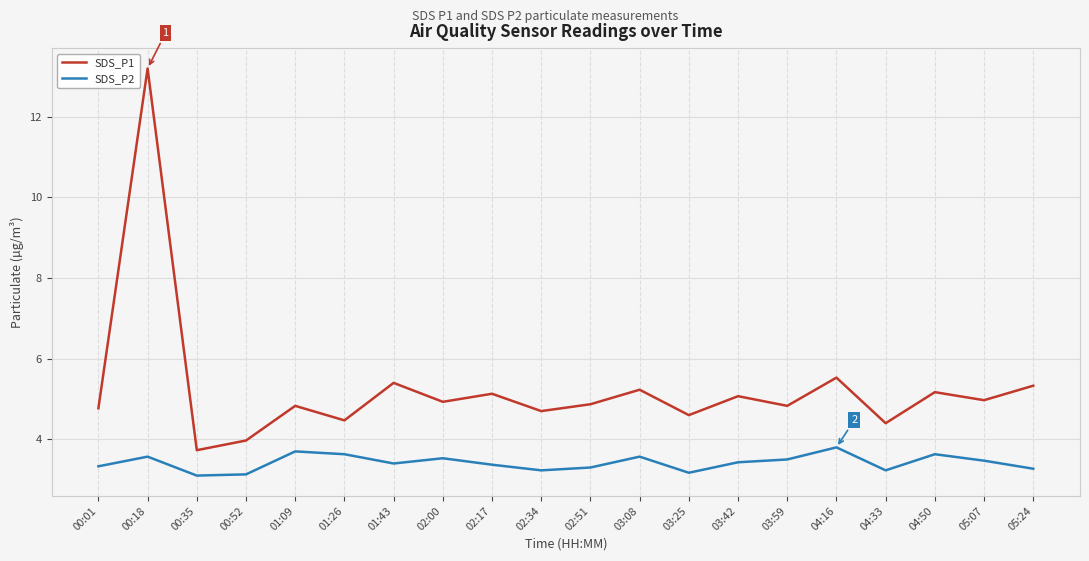

Which category has the highest value across all series?

00:18